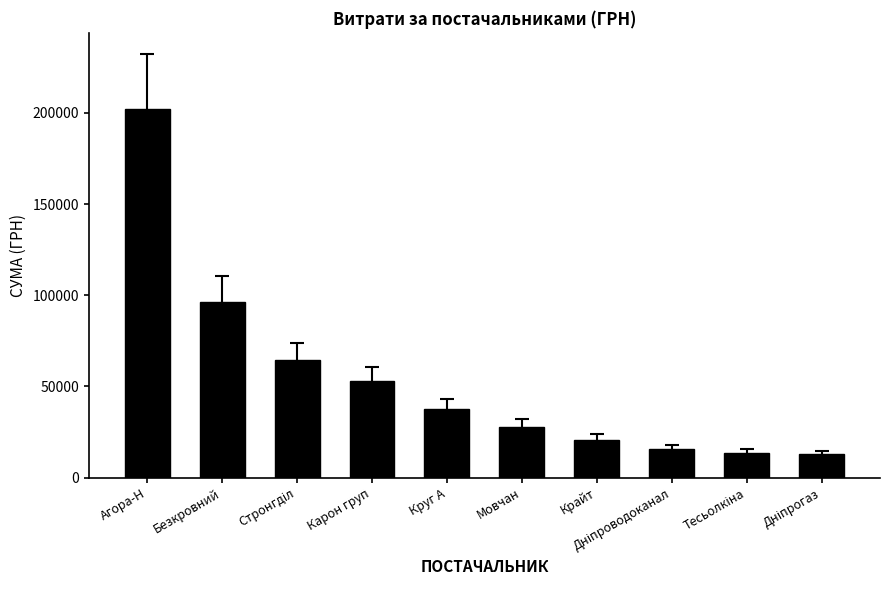

What is the ratio of the value at Агора-Н to the value at Крайт?

9.7